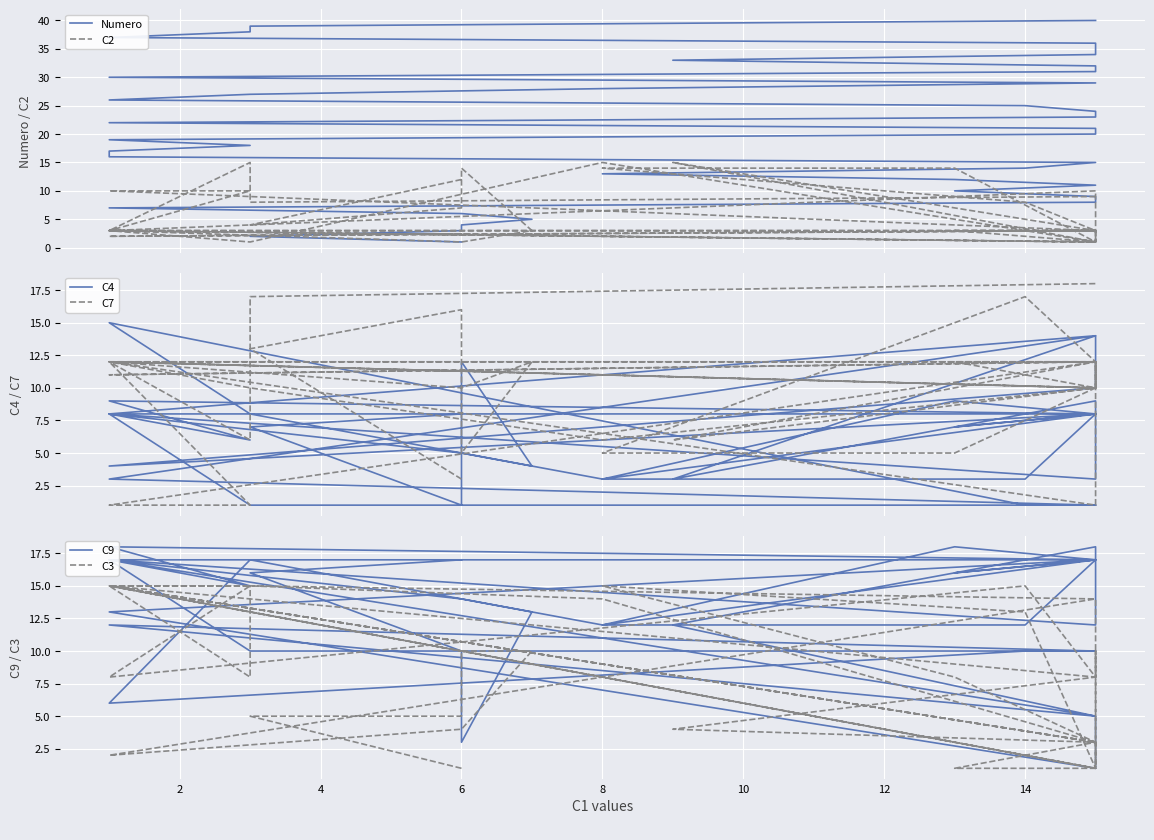

What are all the series names shown in the legend?

Numero, C2, C4, C7, C9, C3